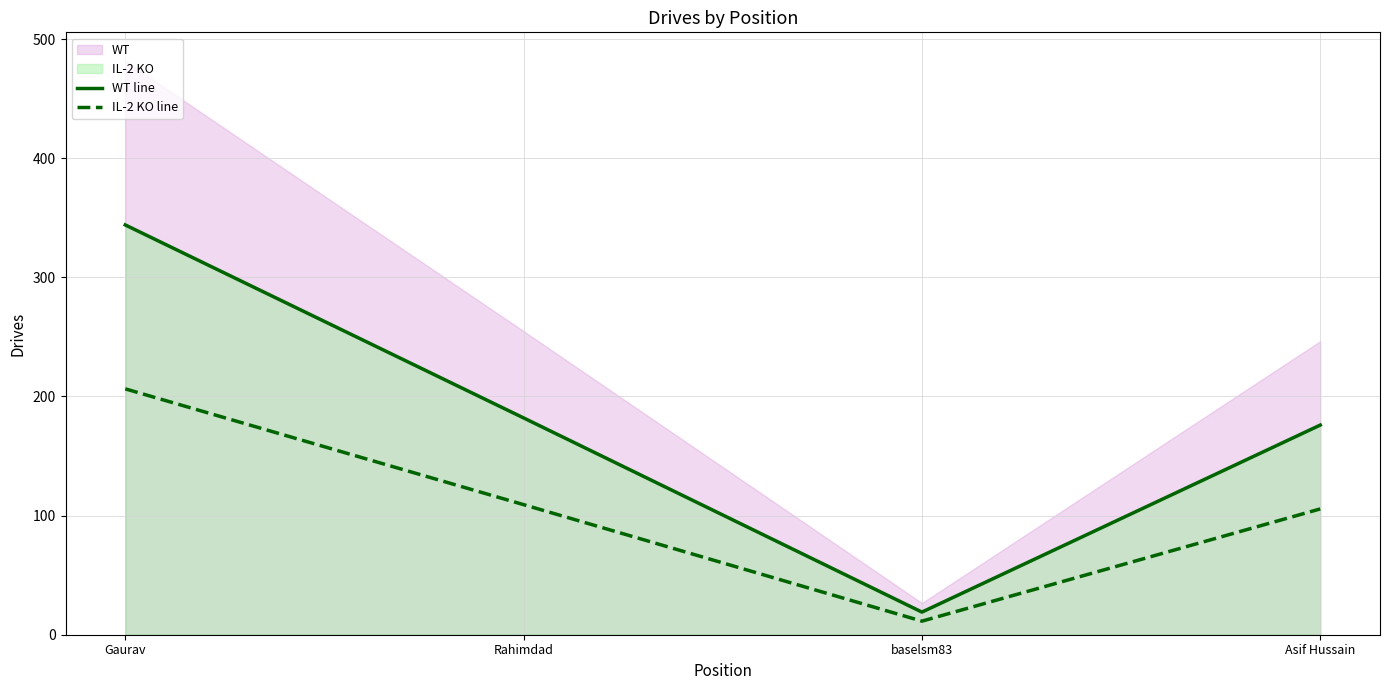

Is it true that WT line equals 19.0 at baselsm83?

True